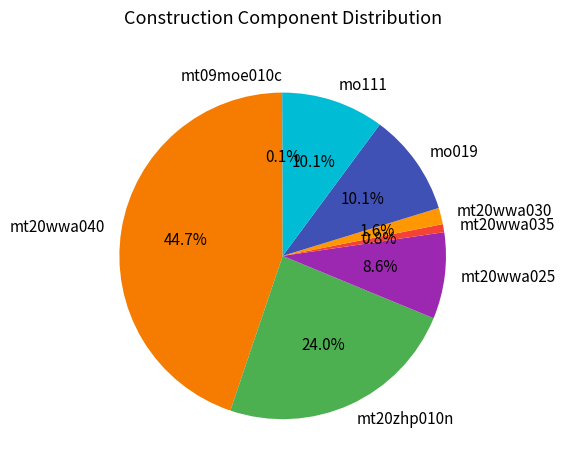

What percentage is the mt20wwa030 slice, to the nearest percent?

2%